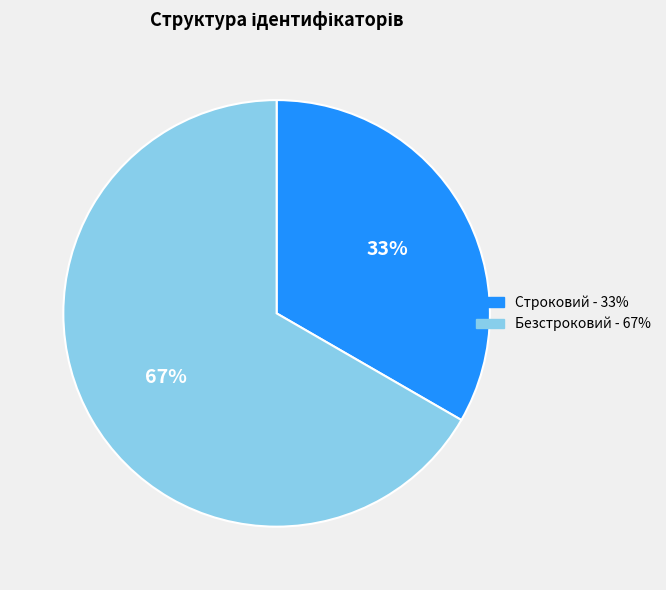

Is there a majority slice in this chart?

Yes